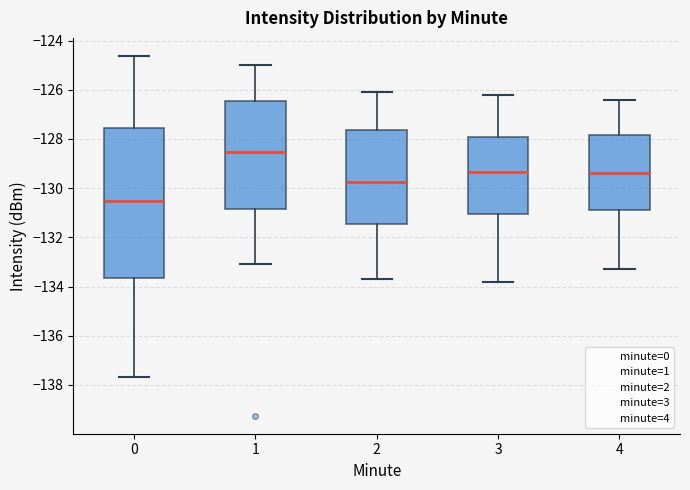

Which box's median line is the highest?

1